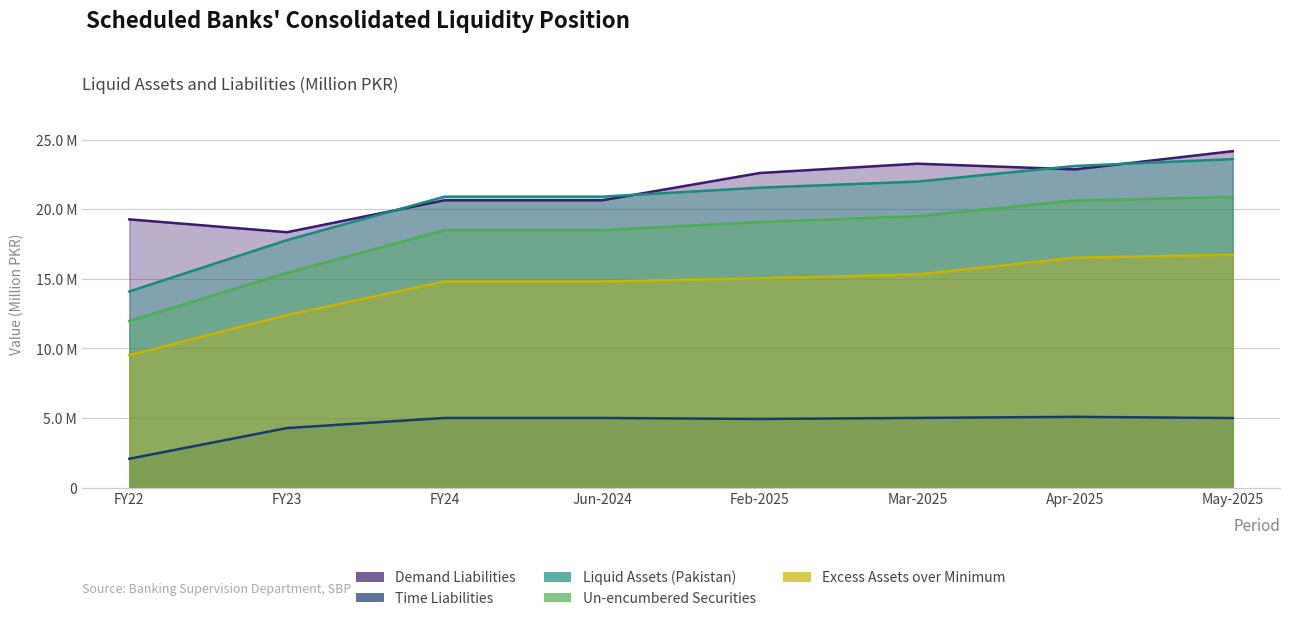

What is the approximate value of Time Liabilities at FY24?

5007026.8